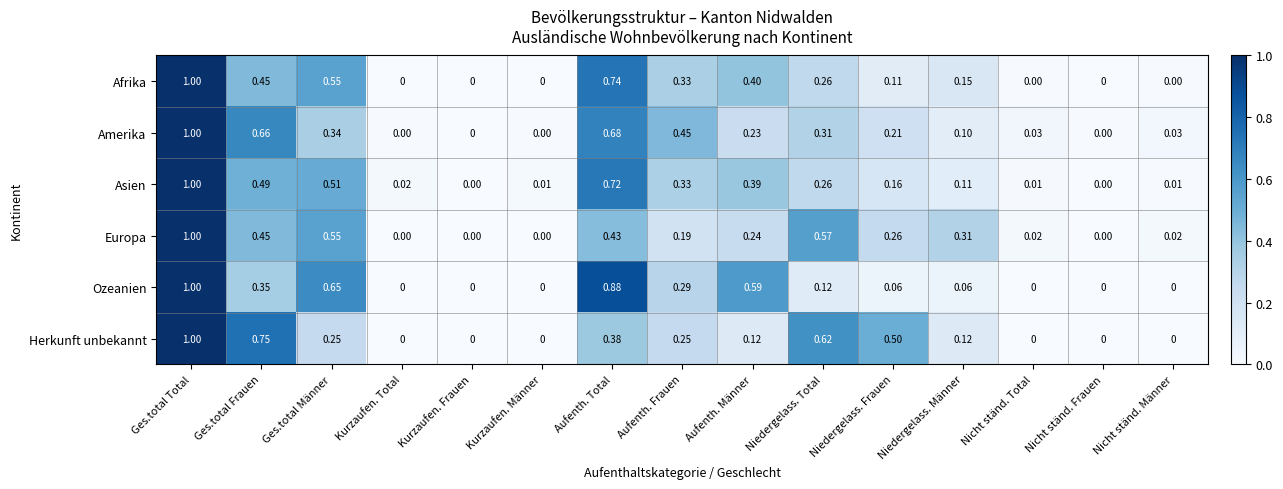

Which series changed the most between Ges.total Total and Ges.total Männer?

Herkunft unbekannt